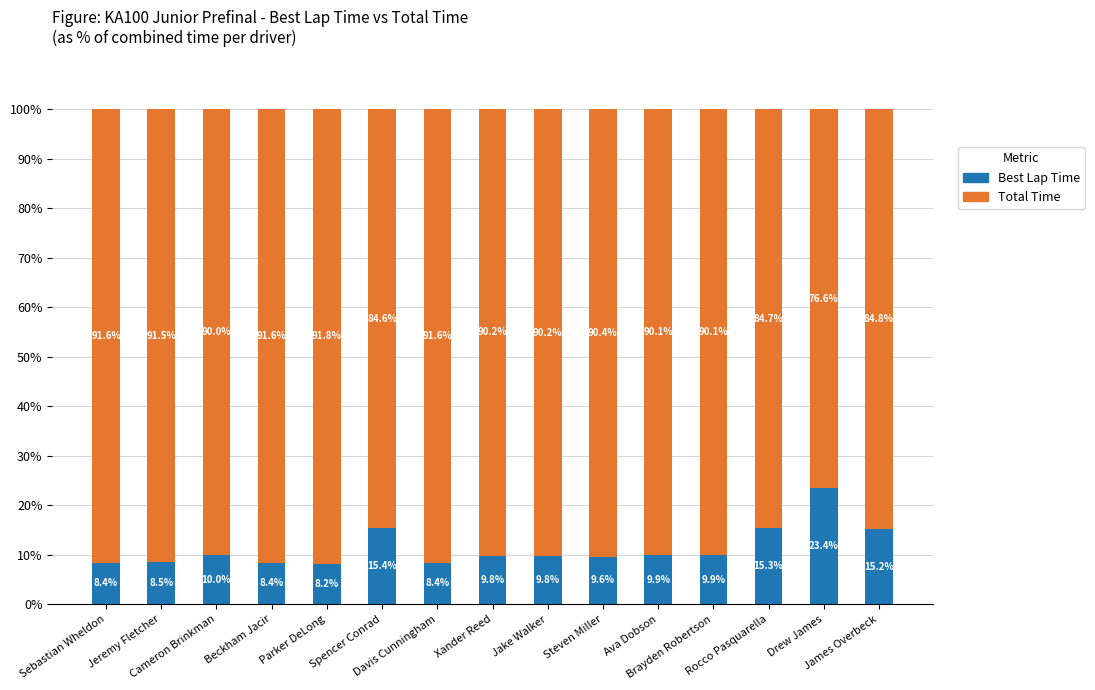

What position from the right is Ava Dobson?

5